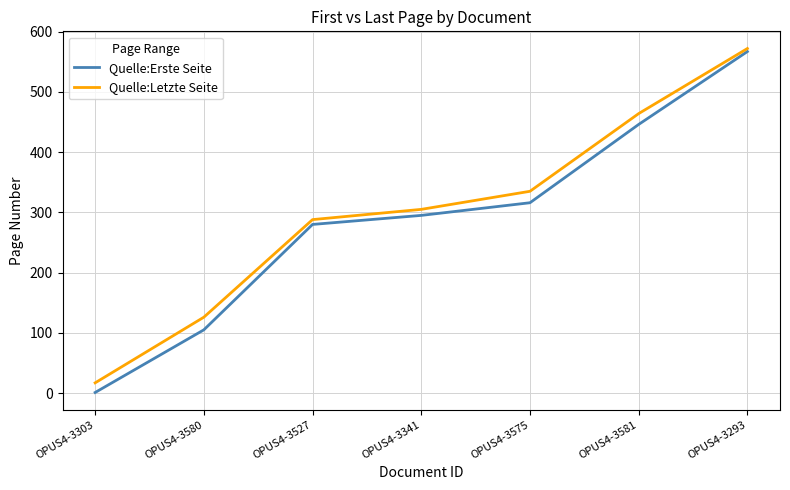

Reading right to left, list all the values displayed in this chart.

Quelle:Erste Seite: OPUS4-3293=567	OPUS4-3581=446	OPUS4-3575=316	OPUS4-3341=295	OPUS4-3527=280	OPUS4-3580=105	OPUS4-3303=1
Quelle:Letzte Seite: OPUS4-3293=572	OPUS4-3581=464	OPUS4-3575=335	OPUS4-3341=305	OPUS4-3527=288	OPUS4-3580=126	OPUS4-3303=17